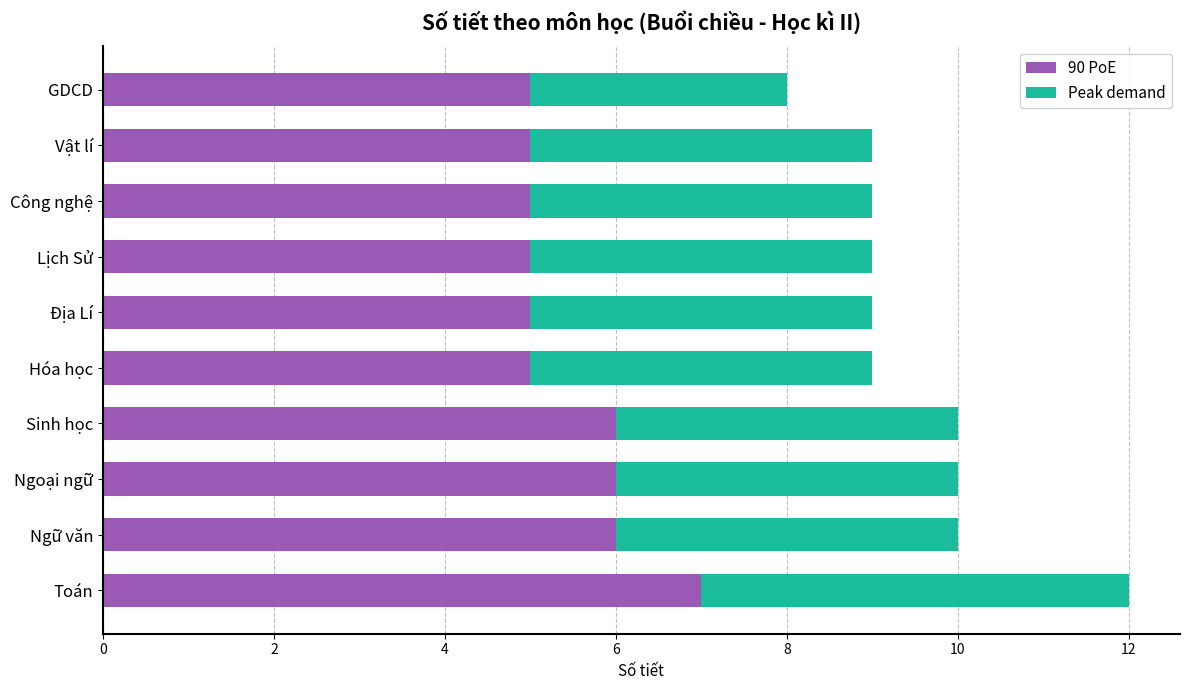

What is the sum of all 90 PoE values?

55